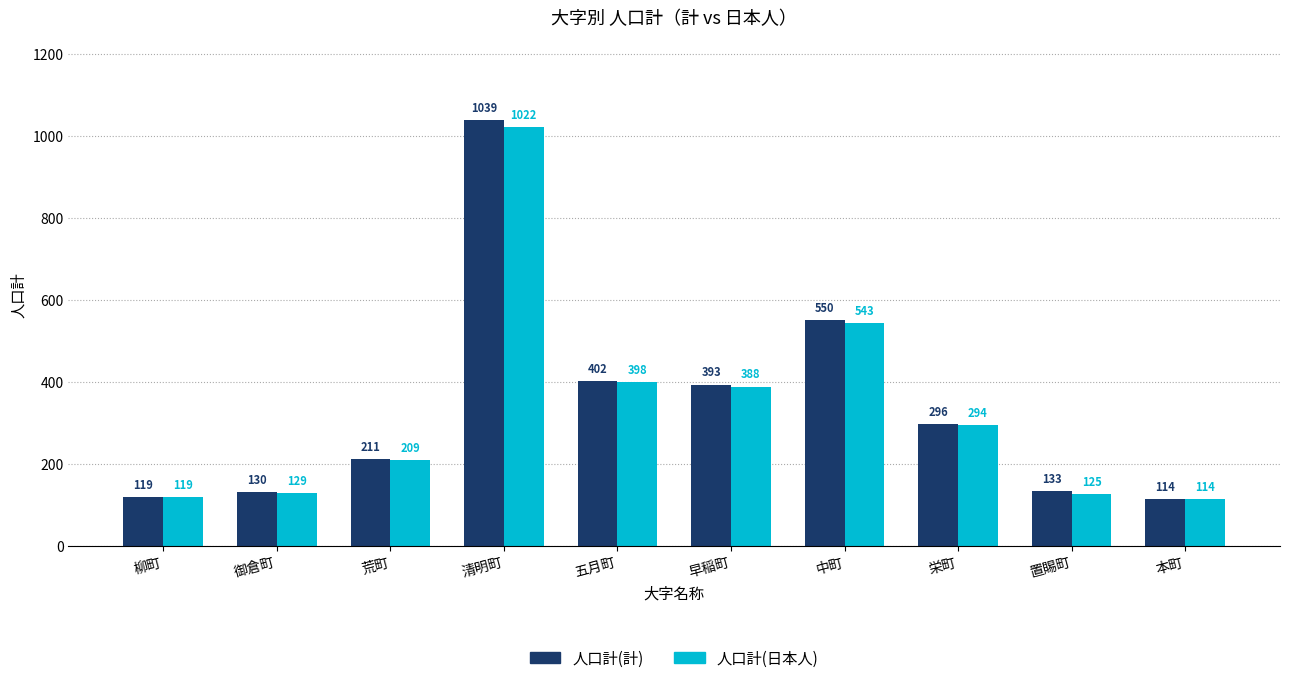

What value does the 人口計(日本人) series have at 御倉町?

129